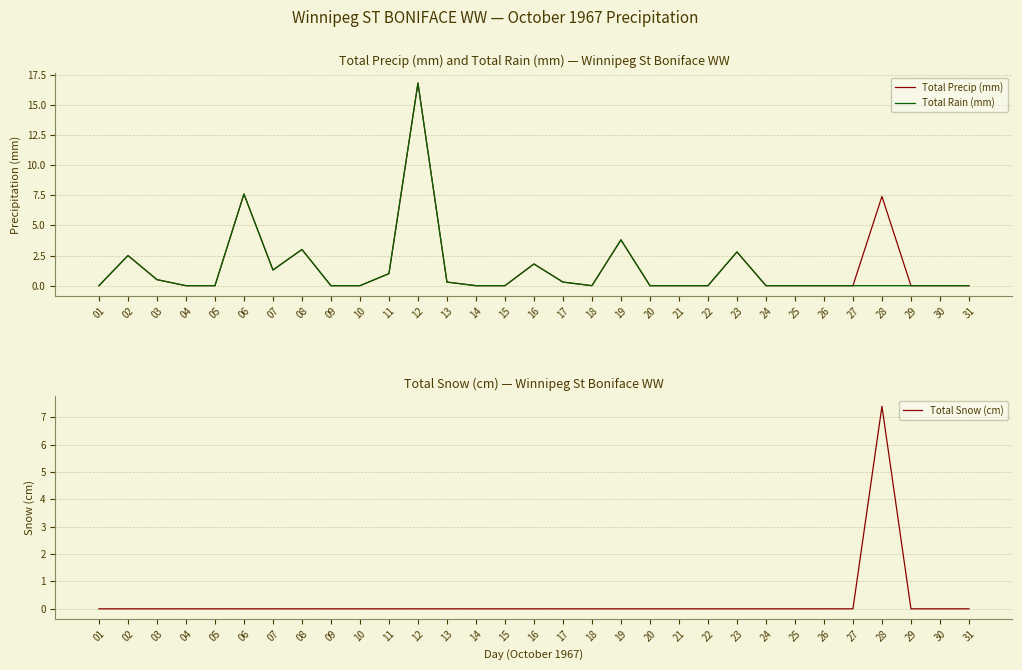

Is the value of Total Rain (mm) at 29 greater than the value of Total Precip (mm) at 31?

No